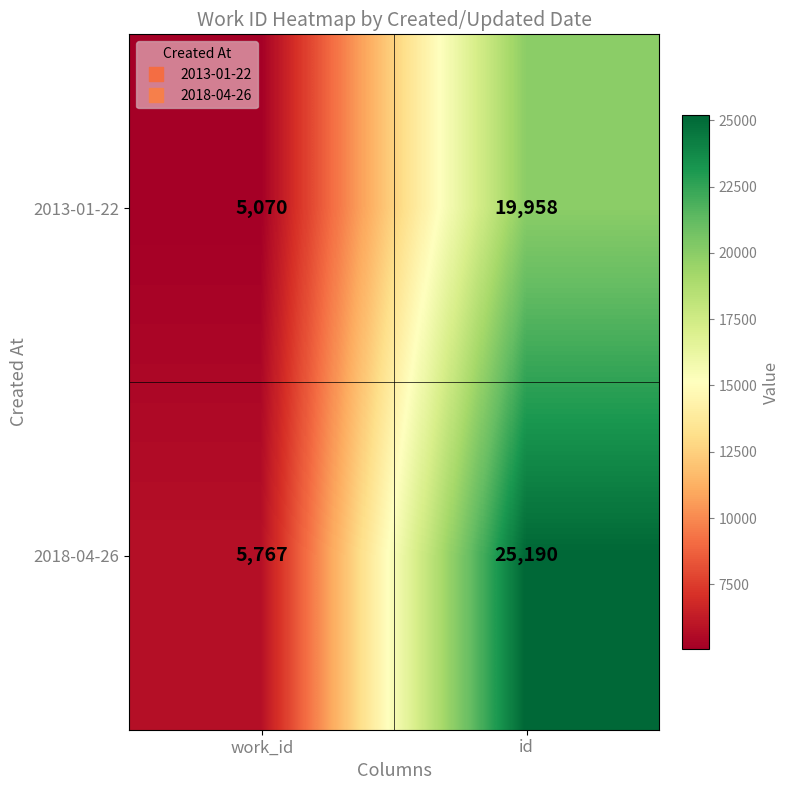

List the series in order of their overall mean, highest first.

2018-04-26, 2013-01-22